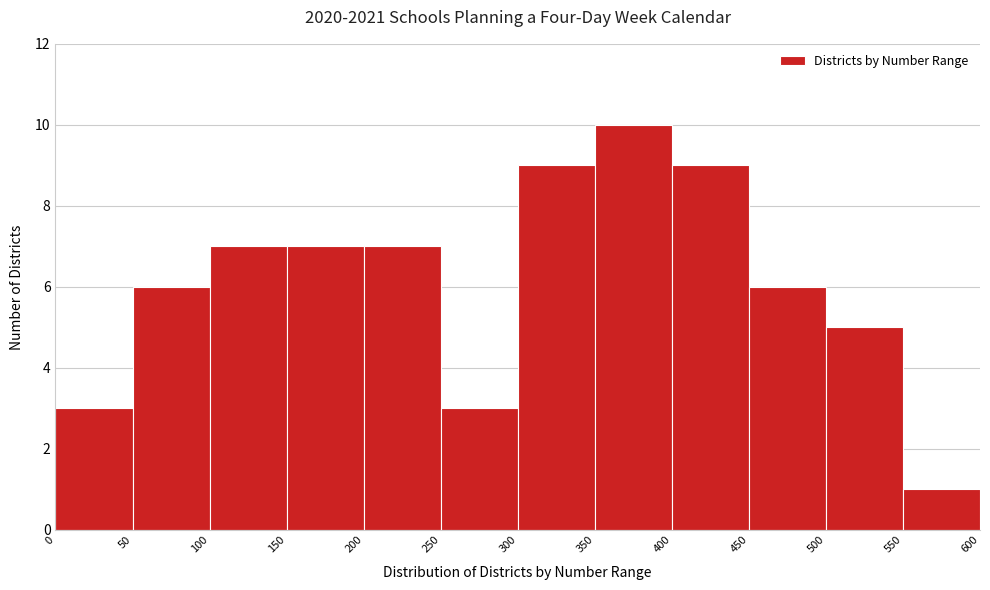

Reading left to right, transcribe this chart: for each bar, give the range it covers on the x-axis and its height. The values are not printed on the chart, so give them approximately, as read against the axis.

0 to 50: 3
50 to 100: 6
100 to 150: 7
150 to 200: 7
200 to 250: 7
250 to 300: 3
300 to 350: 9
350 to 400: 10
400 to 450: 9
450 to 500: 6
500 to 550: 5
550 to 600: 1